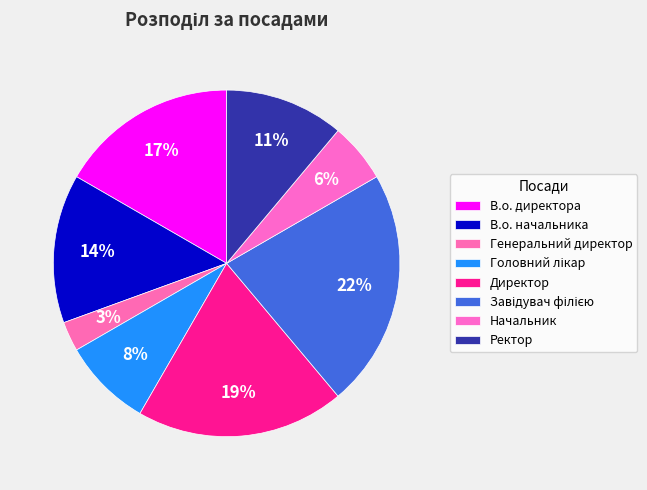

To the nearest percent, what portion does Начальник represent?

6%